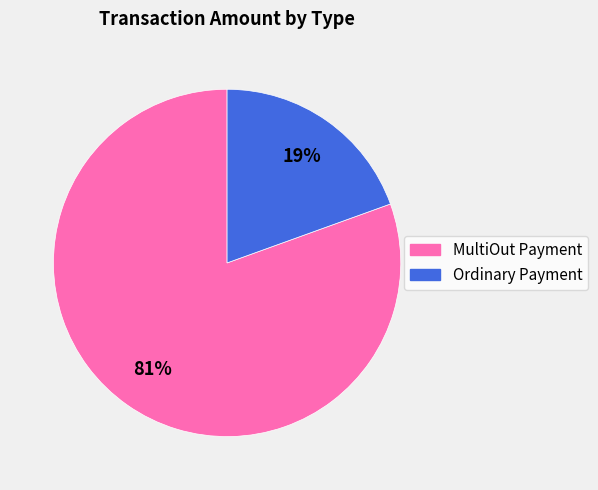

Is it true that MultiOut Payment is 81% of the pie?

True